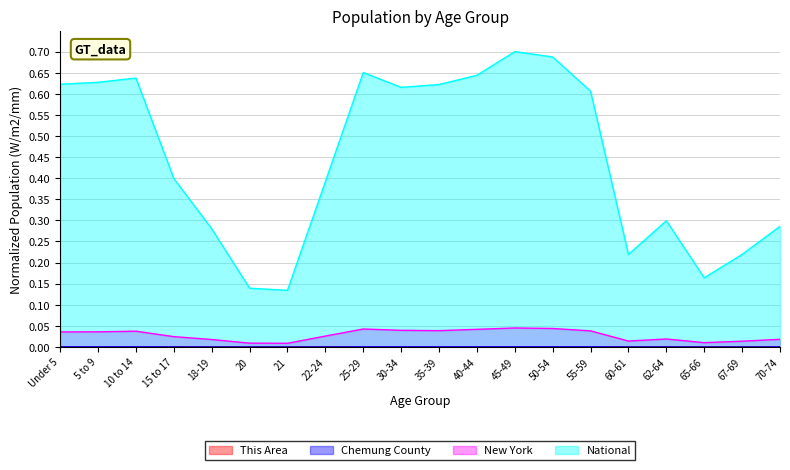

The New York series shows 0.0 at 30-34. True or false?

True